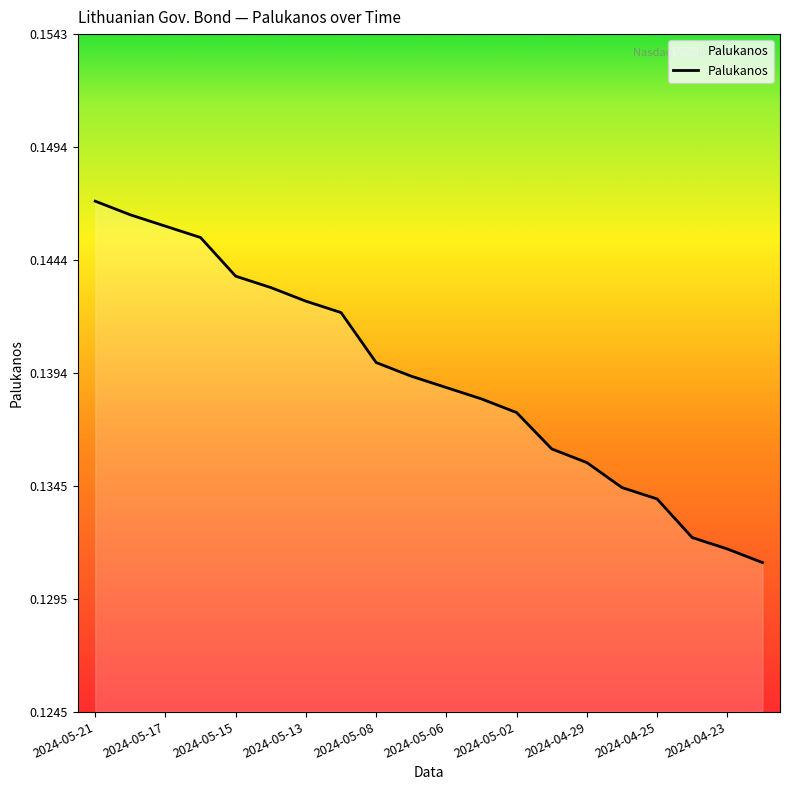

Reading left to right, what are all the values shown in this chart?

0.1	0.1	0.1	0.1	0.1	0.1	0.1	0.1	0.1	0.1	0.1	0.1	0.1	0.1	0.1	0.1	0.1	0.1	0.1	0.1